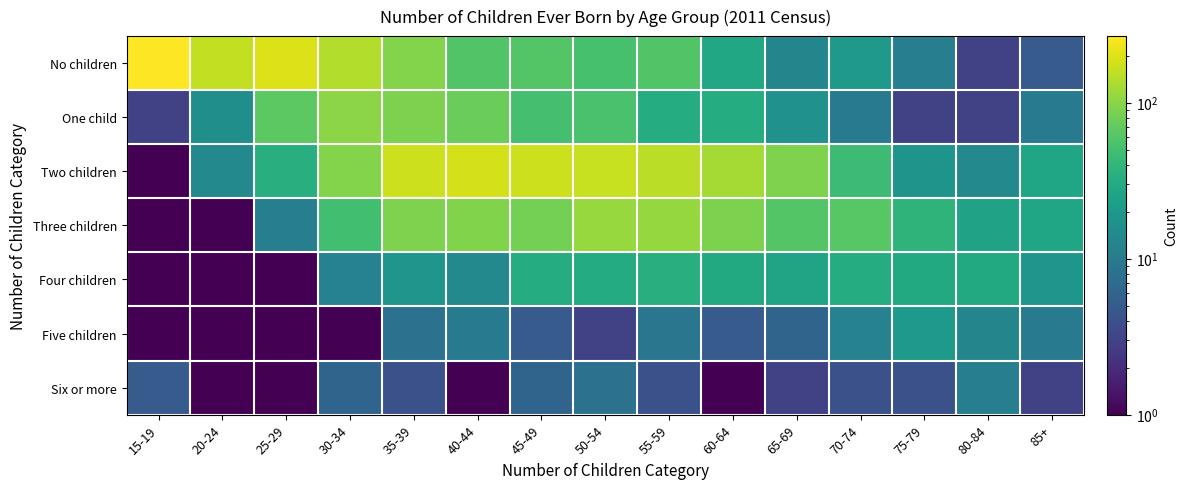

What is the total value across all series at 70-74?

187